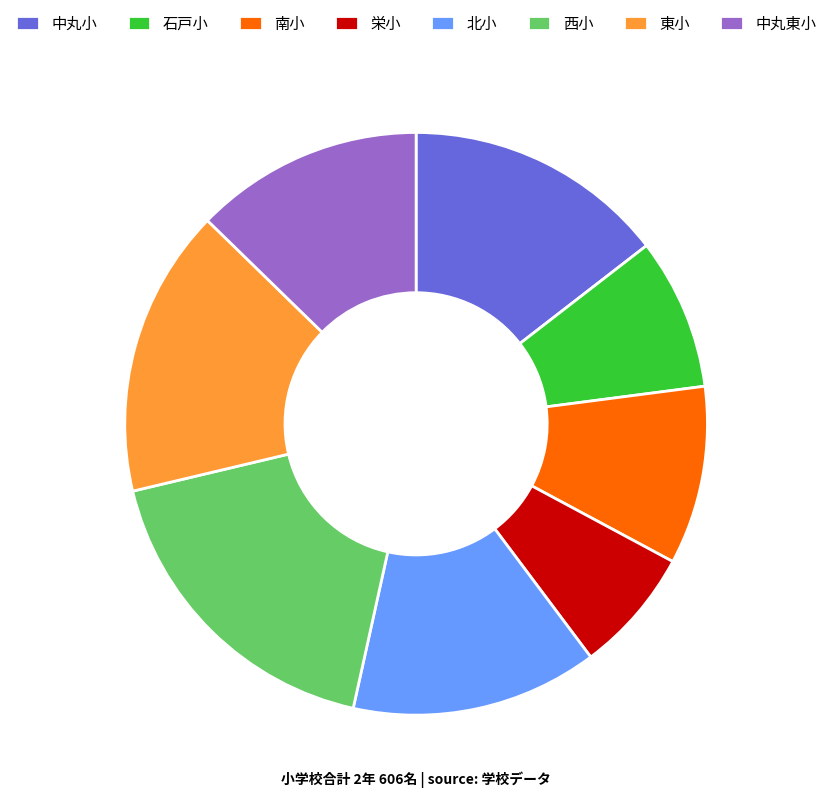

The 南小 slice represents 10% of the pie. True or false?

True